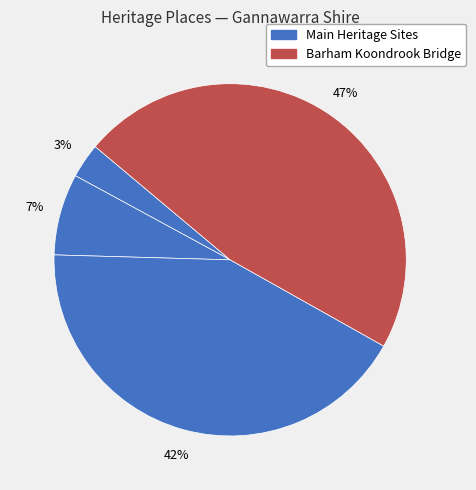

Count the number of slices in the pie.

4